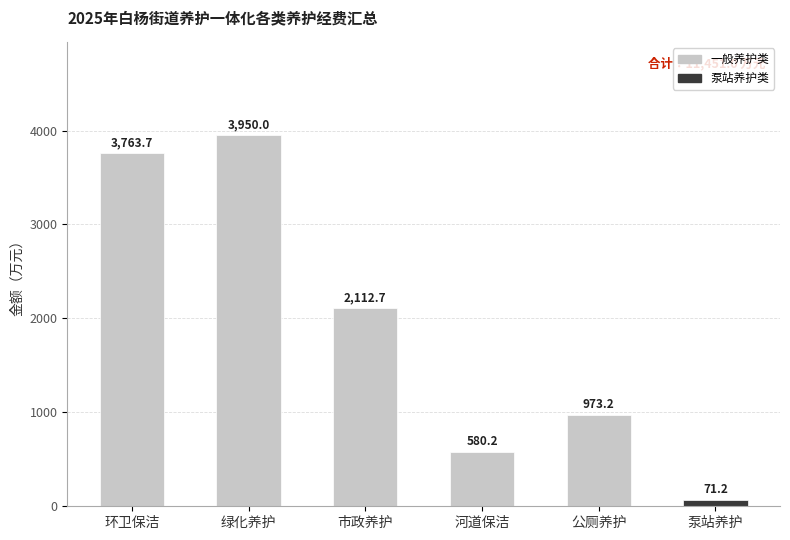

What position from the left is 河道保洁?

4